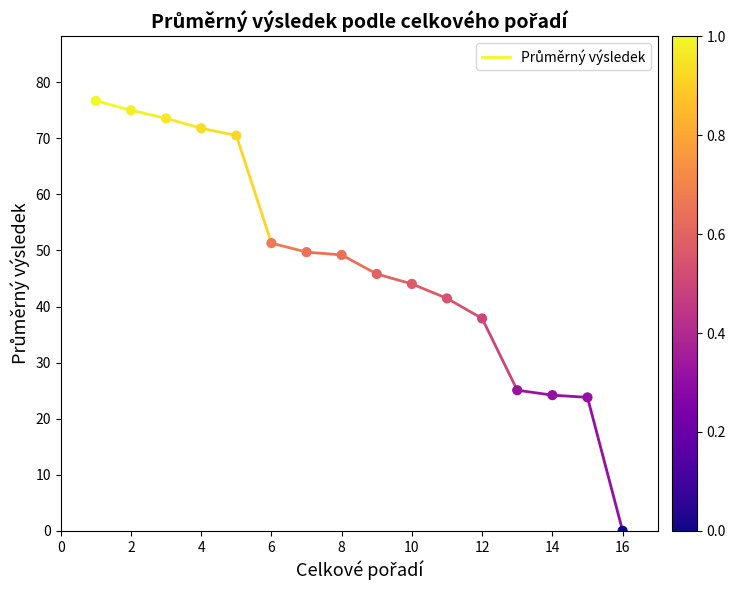

What is the range of Y values (max minus min)?

76.7